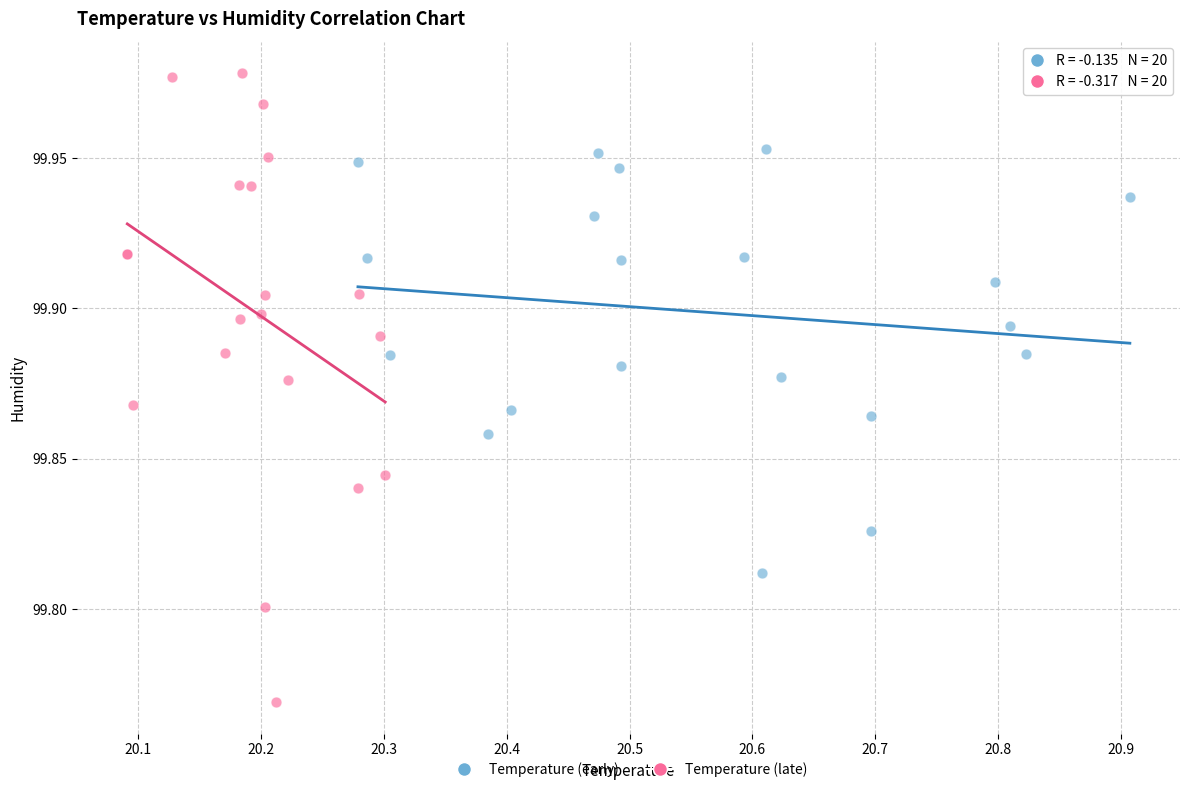

Which series reaches the minimum Y coordinate?

Temperature (late)